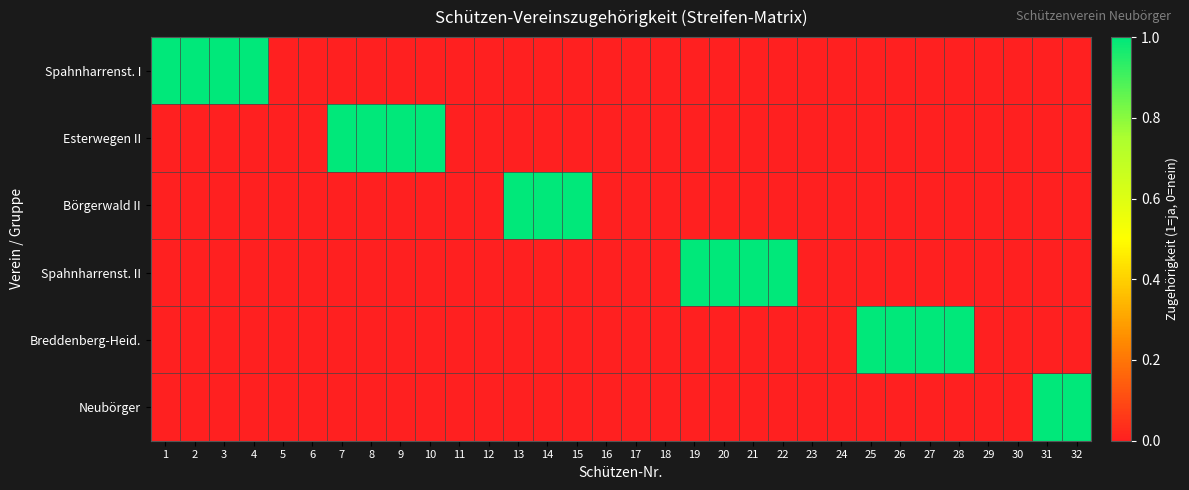

What is the greatest value displayed?

1